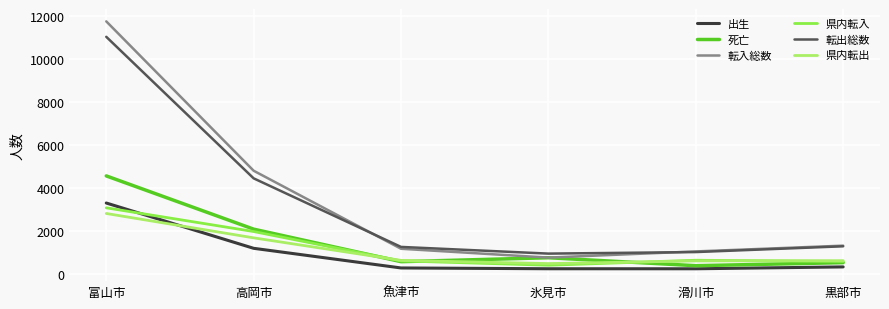

The value of 転出総数 at 黒部市 is 698. True or false?

False